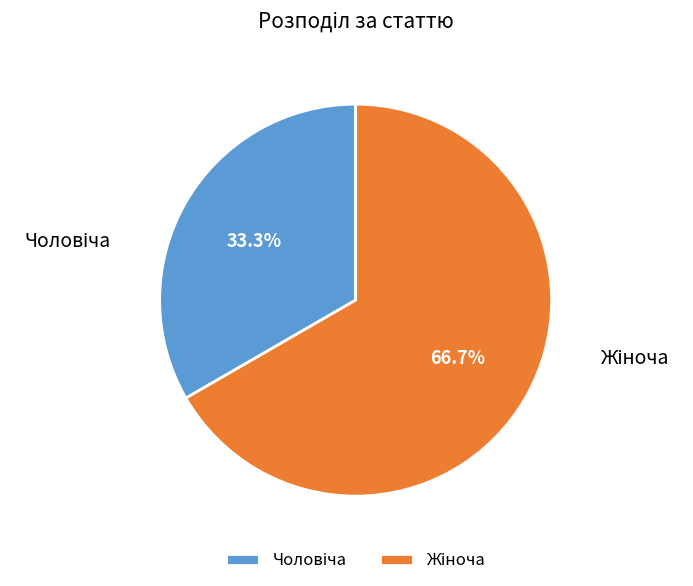

Does any single category account for the majority?

Yes